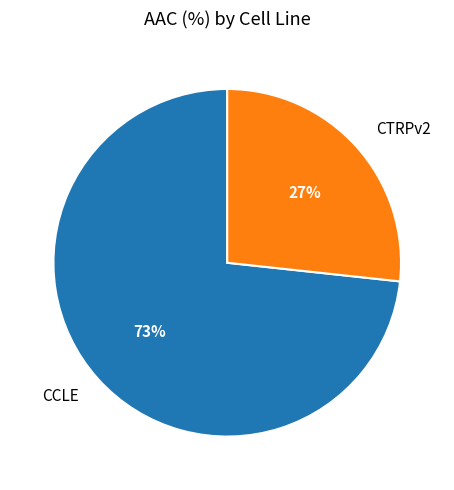

To the nearest percent, what portion does CTRPv2 represent?

27%